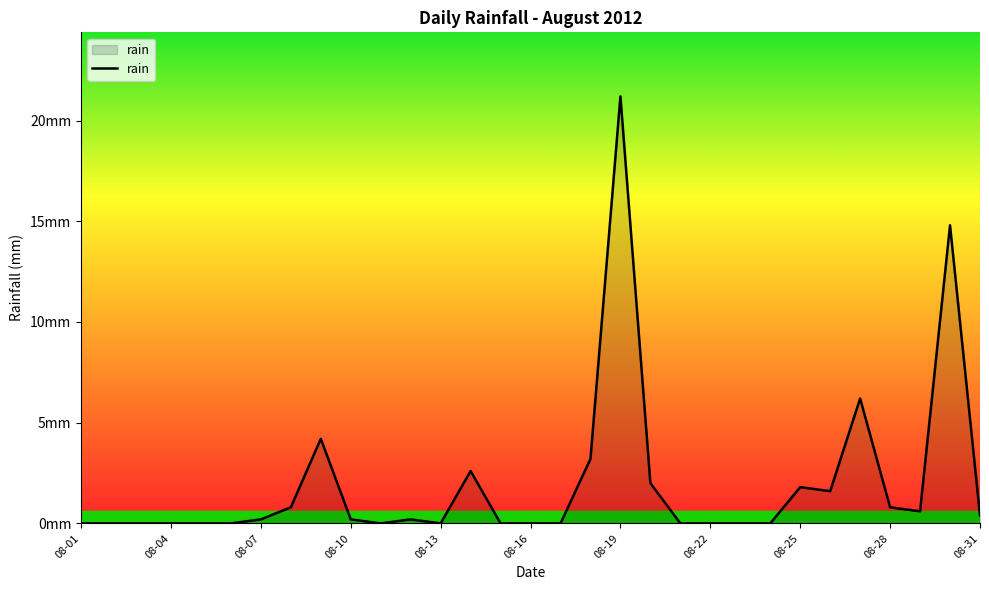

What is the value of the 19th point from the left?

21.2